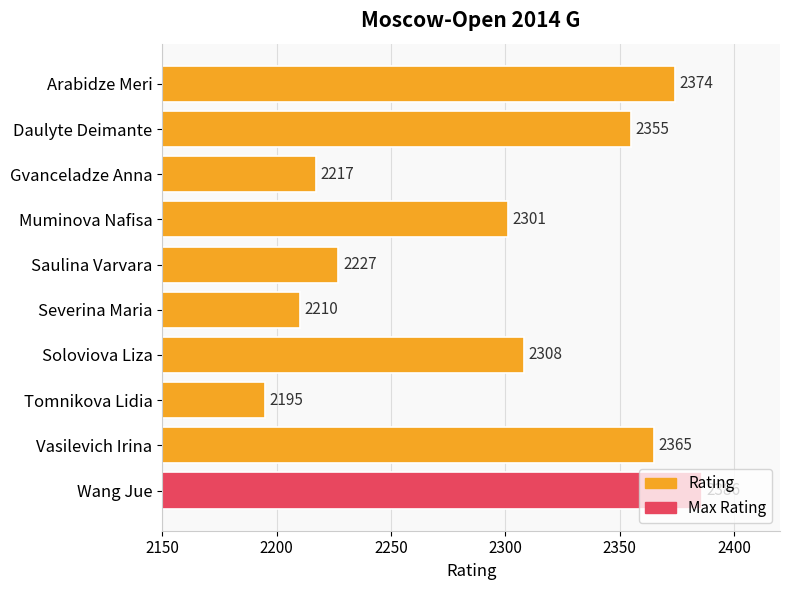

Where is the data nearest to the value 2290?

Muminova Nafisa